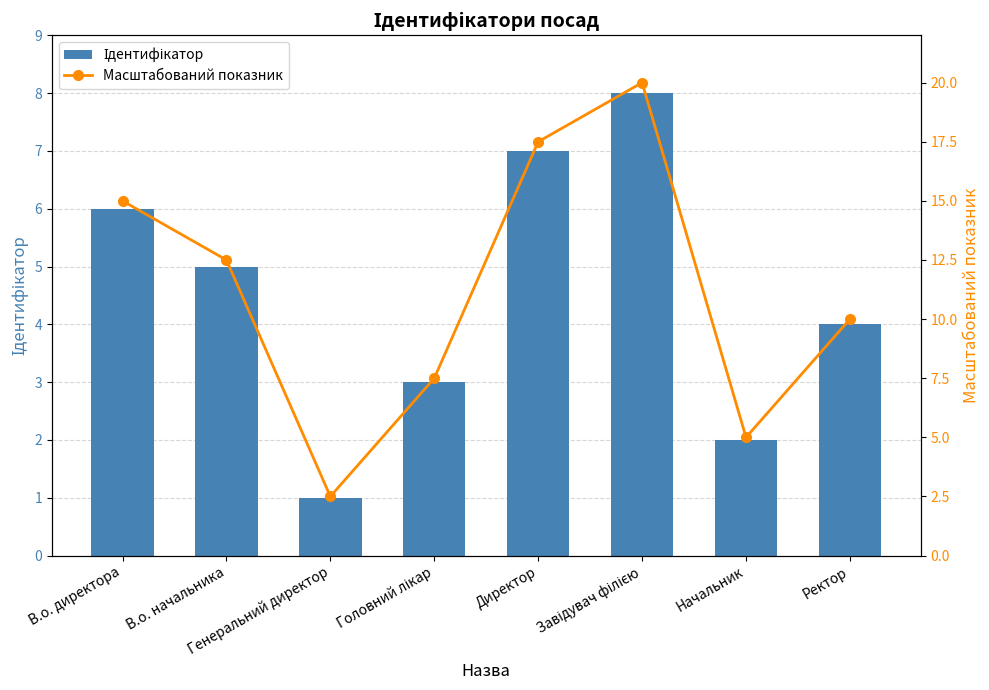

True or false: Ідентифікатор has a value of 1.4 at Генеральний директор.

False